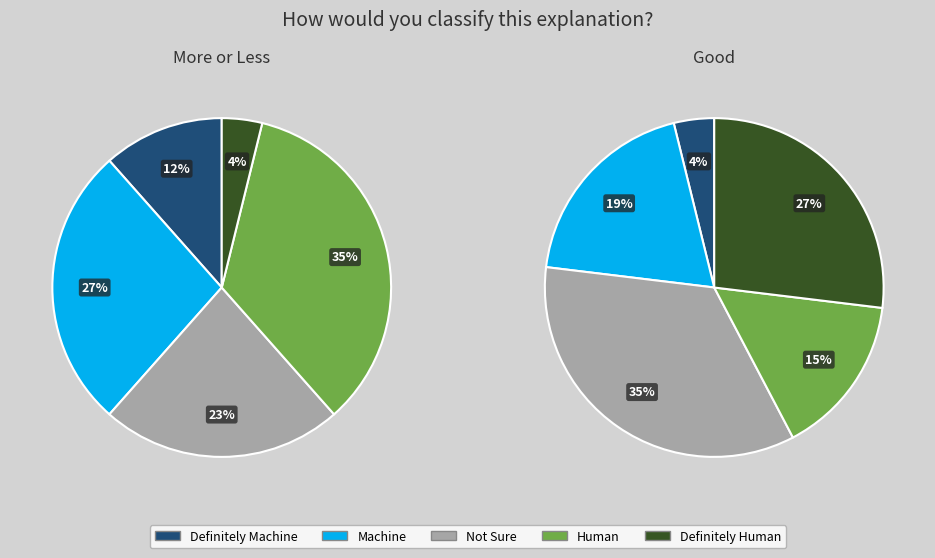

How many segments does this pie chart have?

5